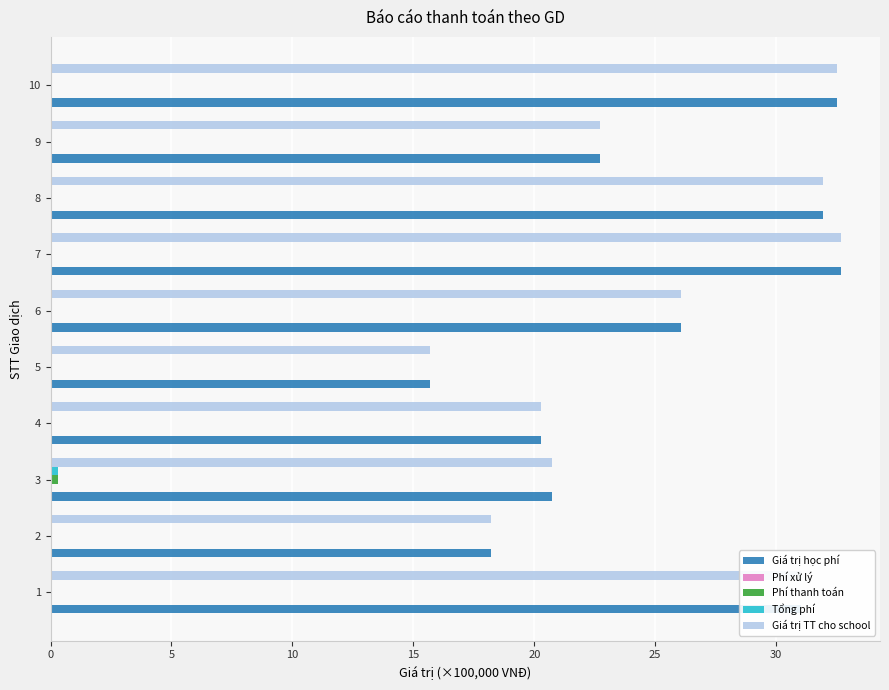

The value of Giá trị học phí at 9 is 36.2. True or false?

False